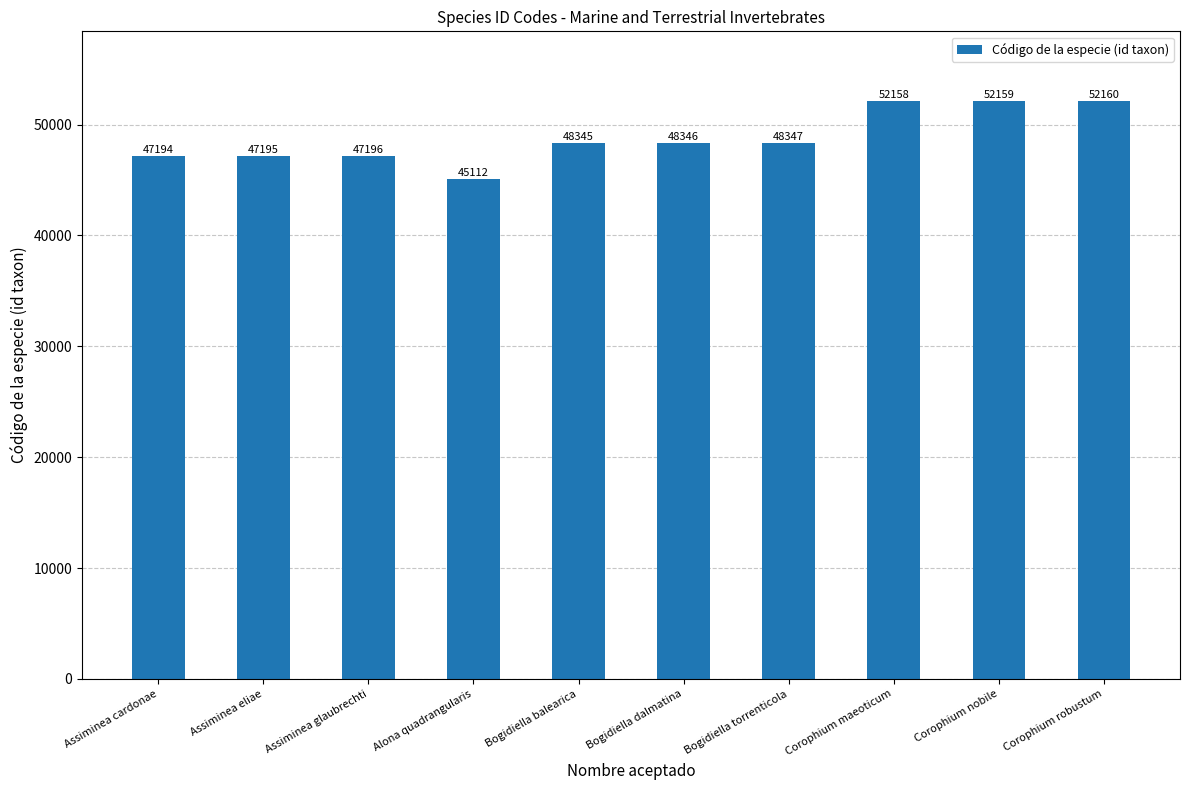

Reading left to right, transcribe all the data shown in this chart.

47194	47195	47196	45112	48345	48346	48347	52158	52159	52160